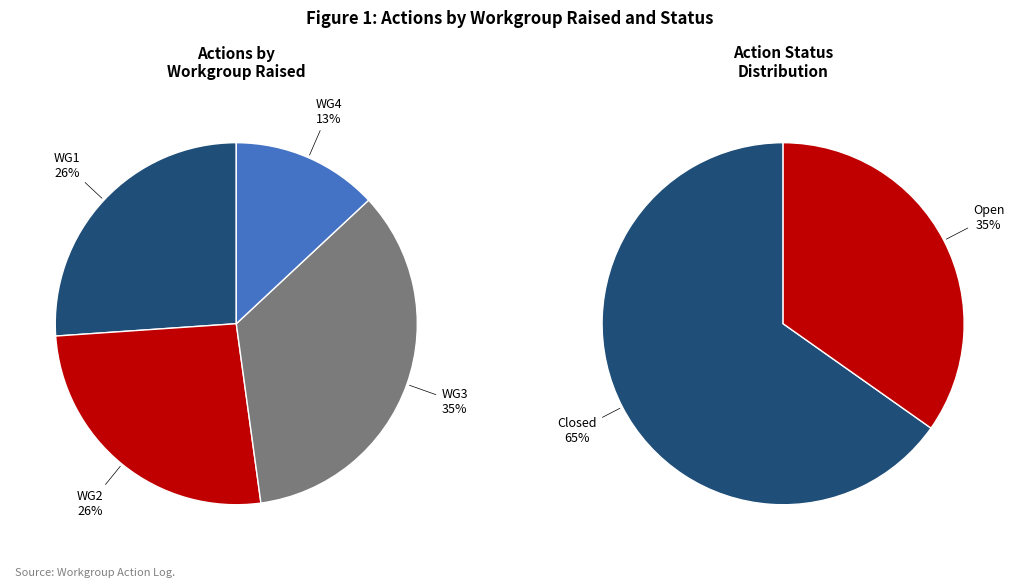

To the nearest percent, what is the combined percentage of WG1 and WG3?

61%